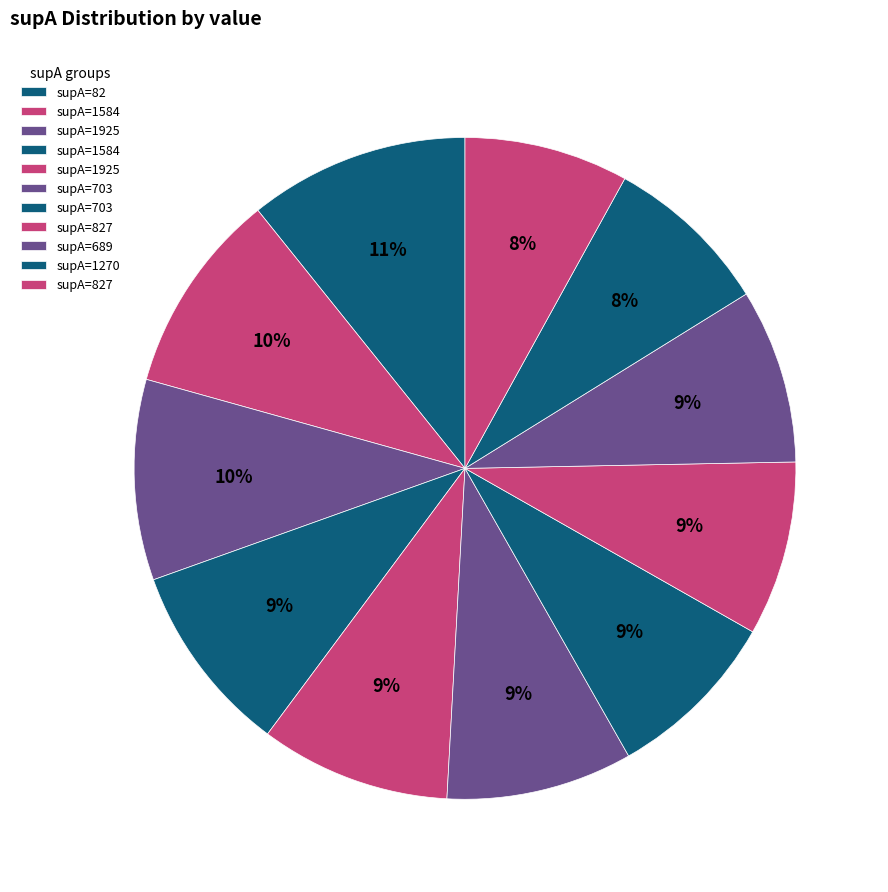

Which slice is the smallest?

827